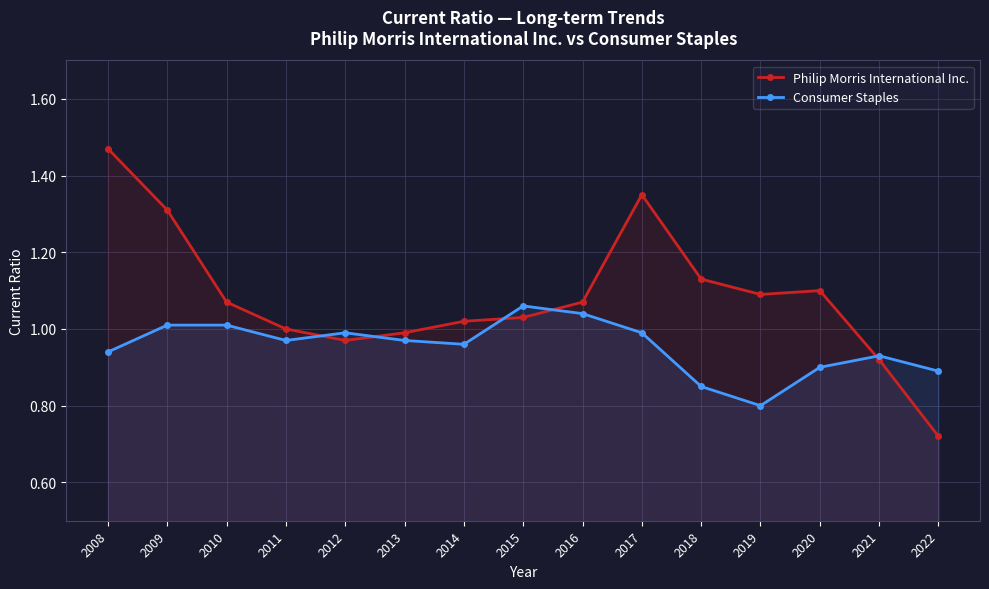

What is the total value across all series at 2016?

2.1